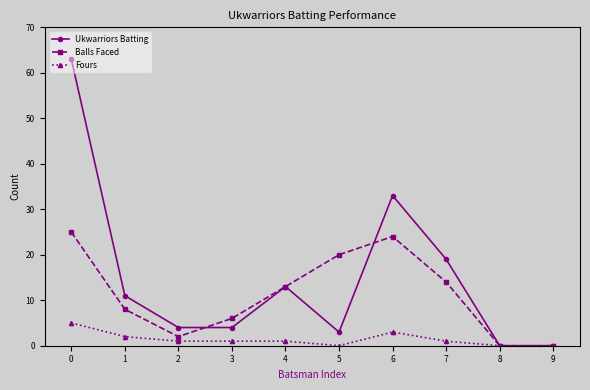

Is it true that Ukwarriors Batting equals 63 at 0?

True